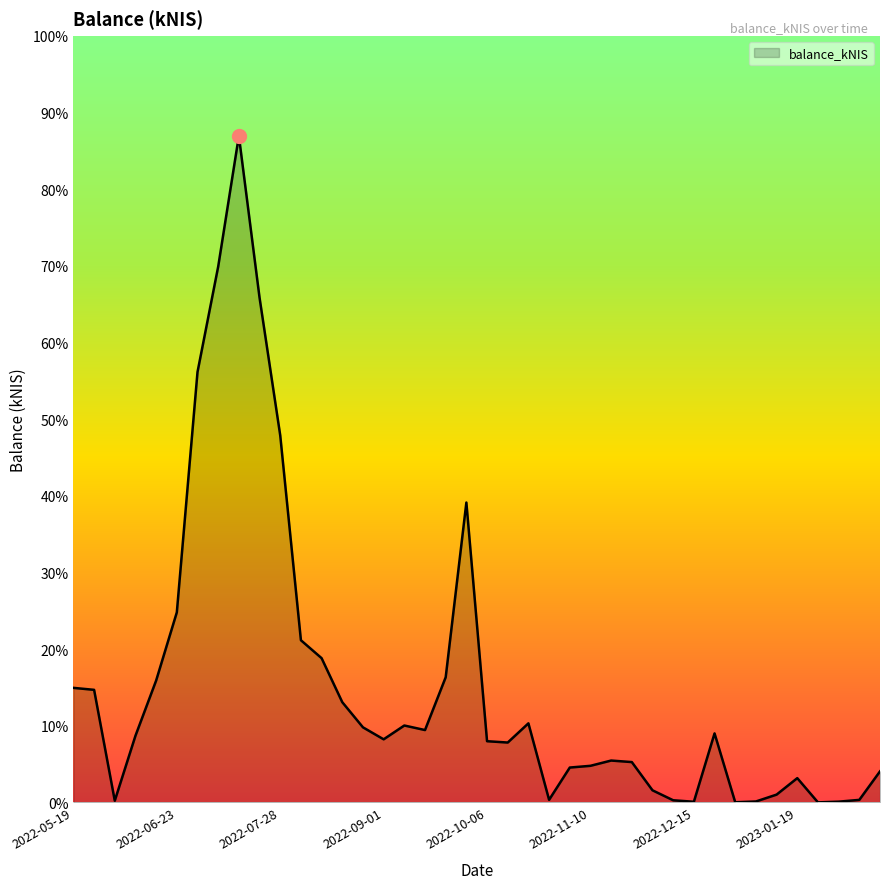

Which label corresponds to the largest value in the chart?

2022-07-14